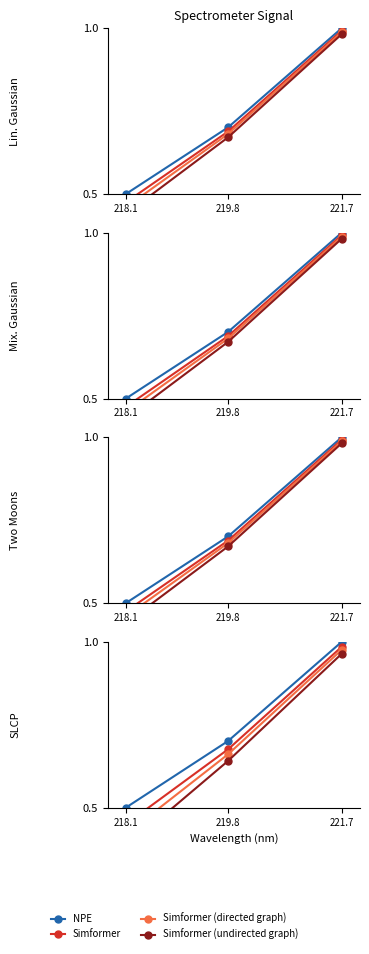

What are all the series names shown in the legend?

NPE, Simformer, Simformer (directed graph), Simformer (undirected graph)